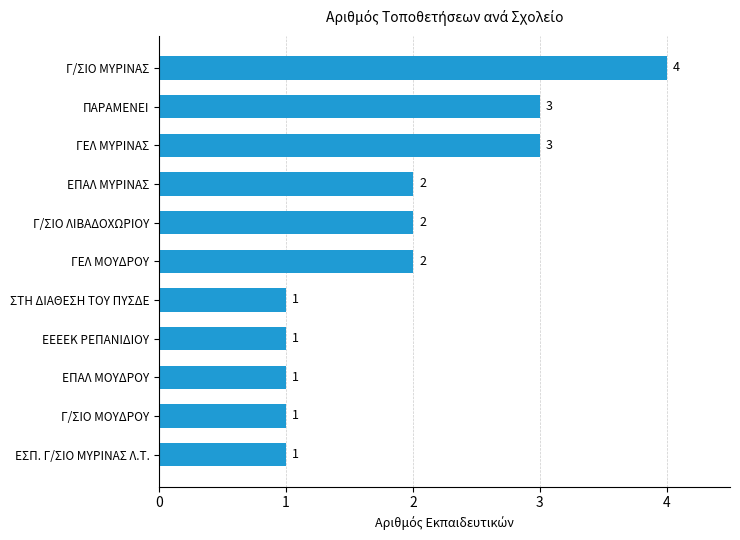

What is the difference between the maximum and minimum values?

3